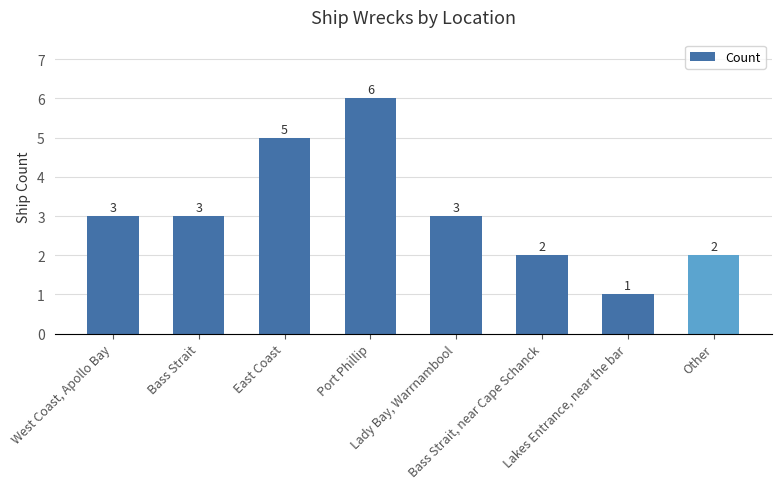

Reading left to right, transcribe all the data shown in this chart.

West Coast, Apollo Bay=3	Bass Strait=3	East Coast=5	Port Phillip=6	Lady Bay, Warrnambool=3	Bass Strait, near Cape Schanck=2	Lakes Entrance, near the bar=1	Other=2